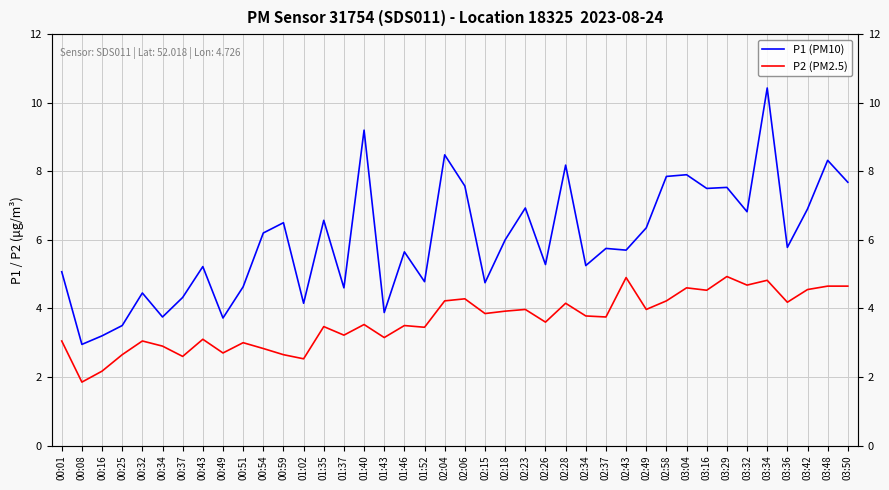

Which label corresponds to the largest value in the chart?

03:34